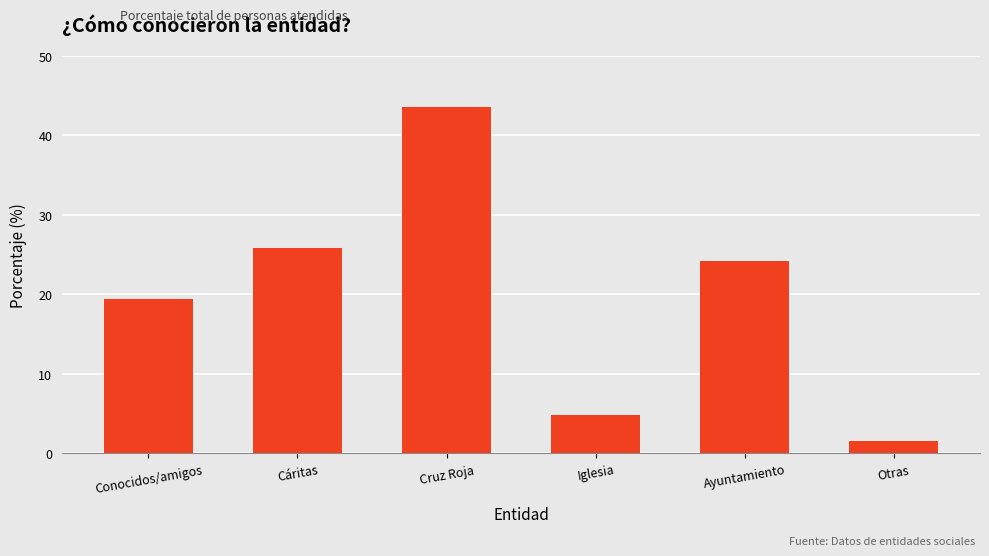

What position from the left is Iglesia?

4